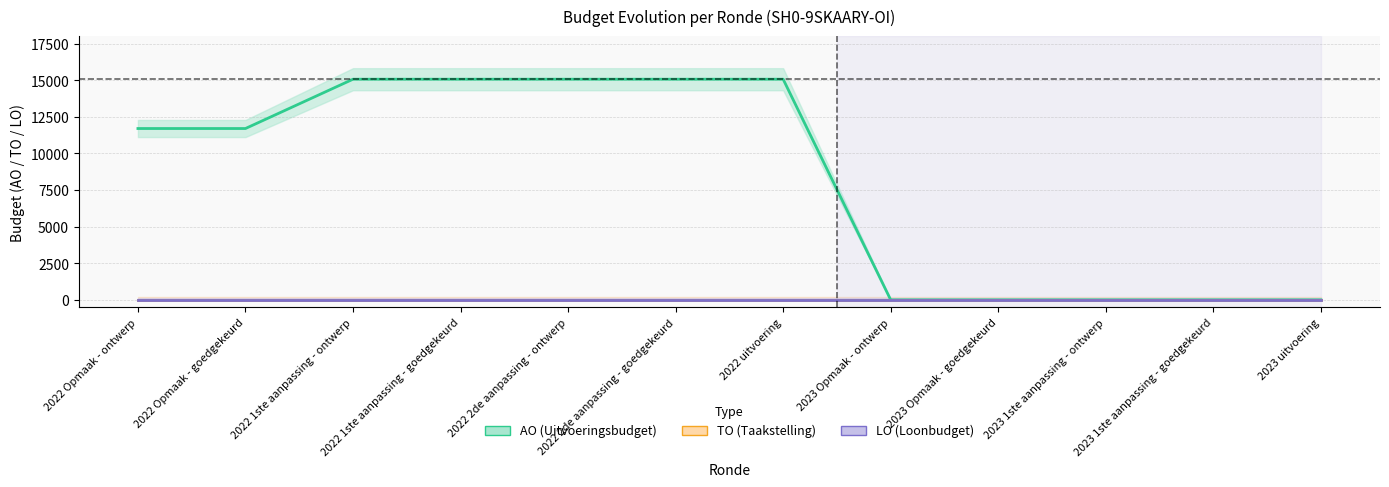

Does the chart have visible grid lines?

Yes